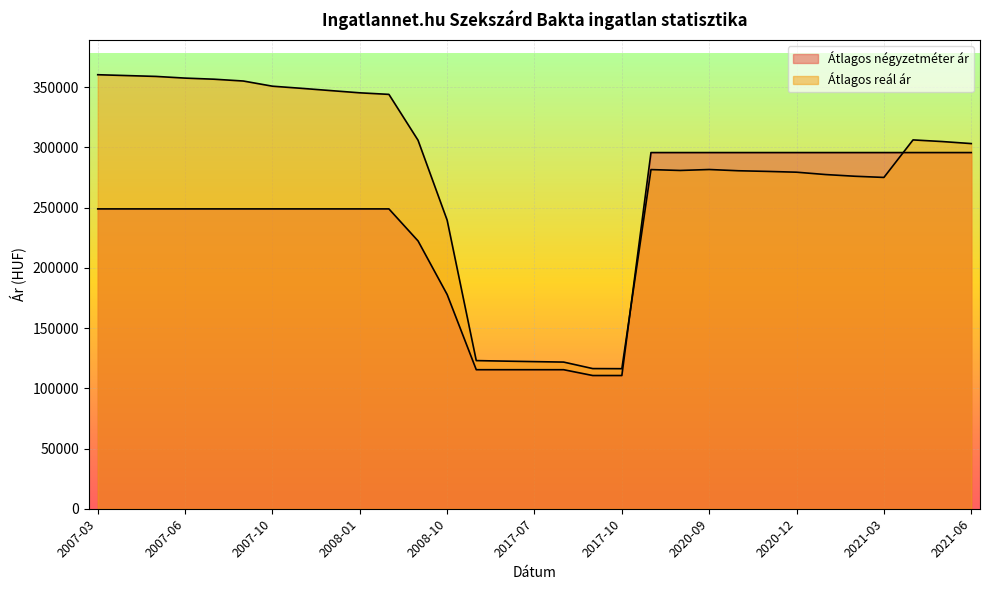

How many lines are shown in the chart?

2